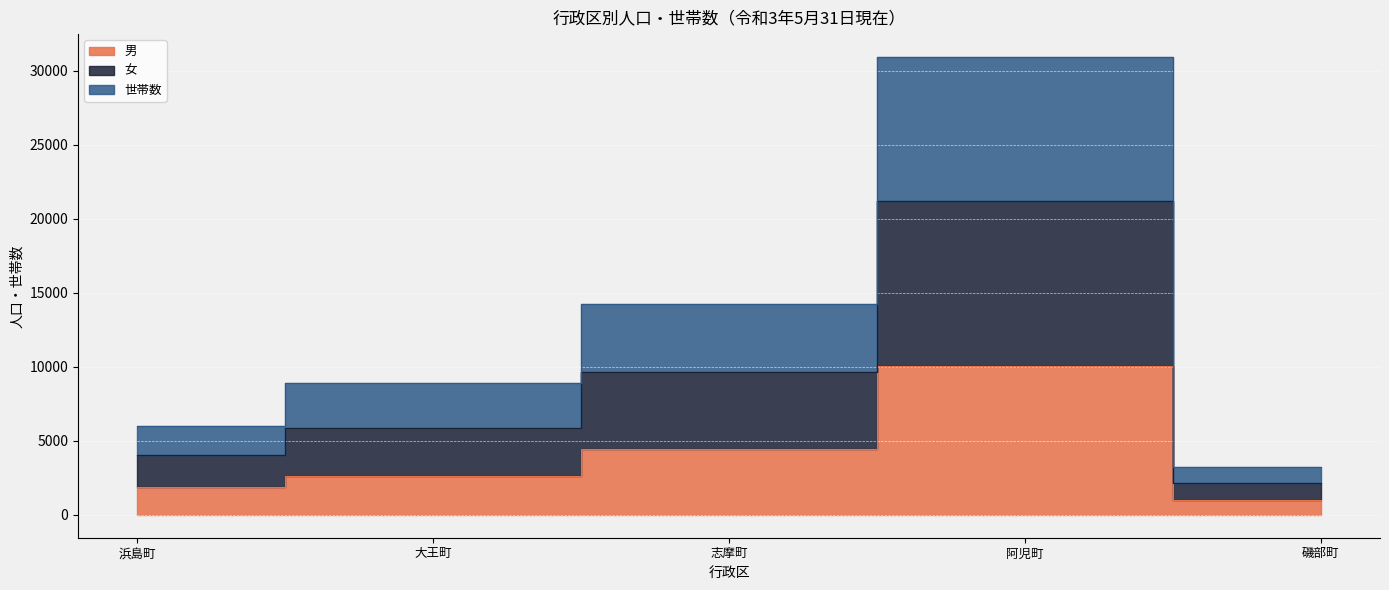

At which label is 世帯数 closest to 11694?

志摩町